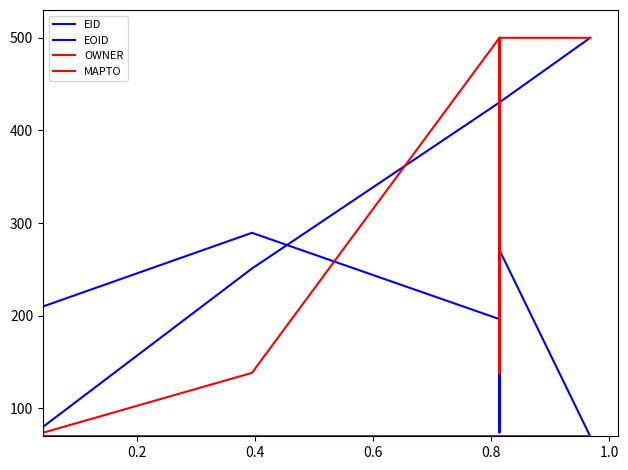

Does the chart have visible grid lines?

No